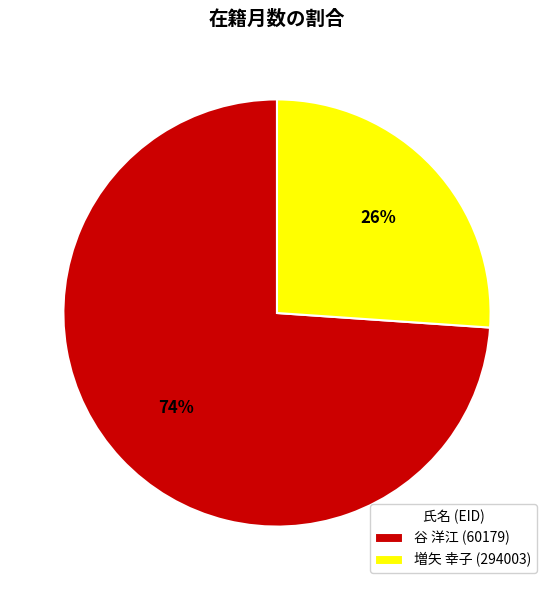

Which slice is the largest?

谷 洋江 (60179)